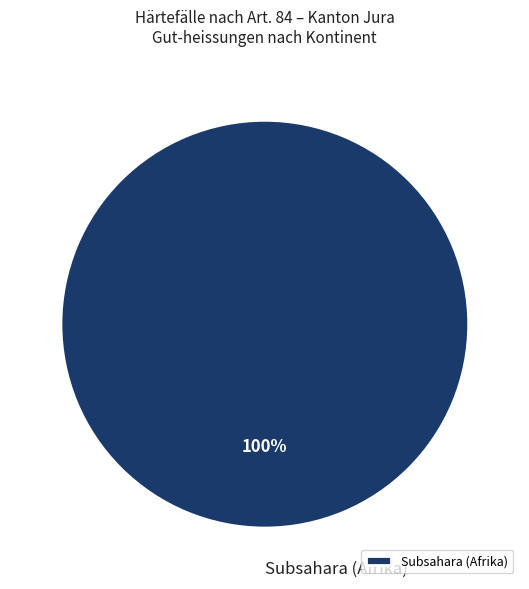

Rank the categories by value from lowest to highest.

Subsahara (Afrika)